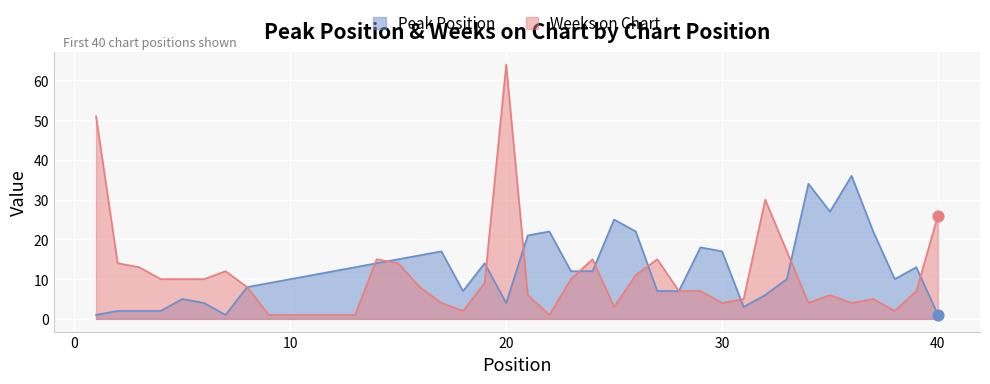

At which category is the sum across all series the highest?

20